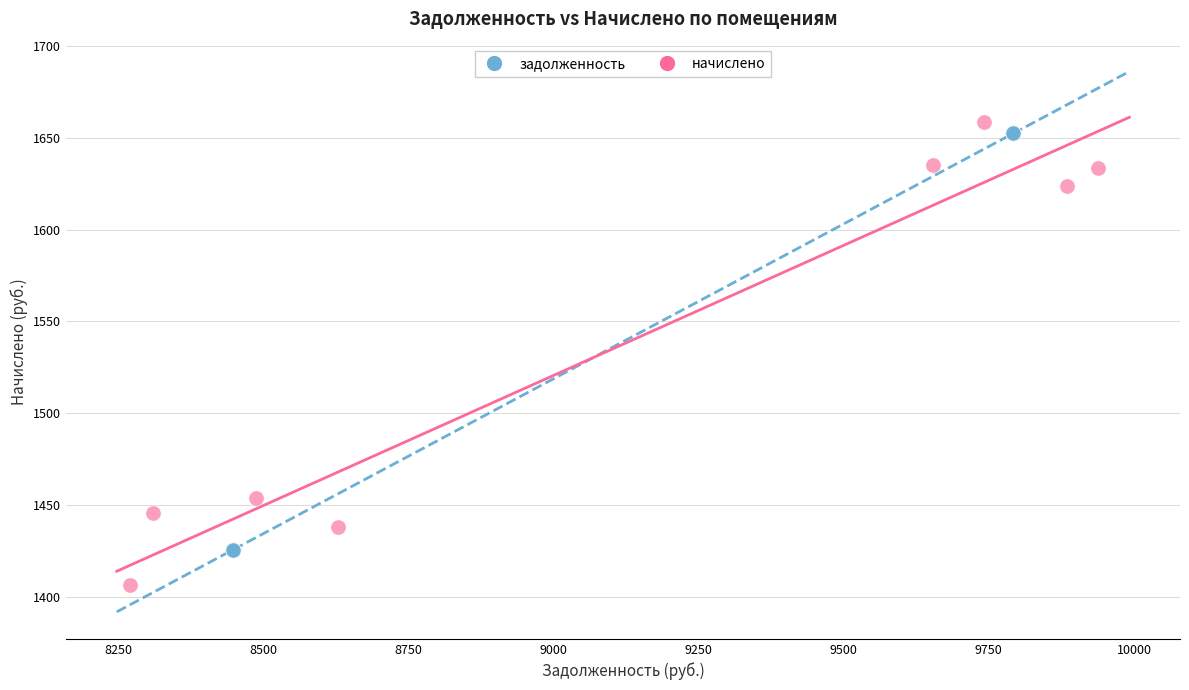

Which series contains the lowest Y value?

начислено